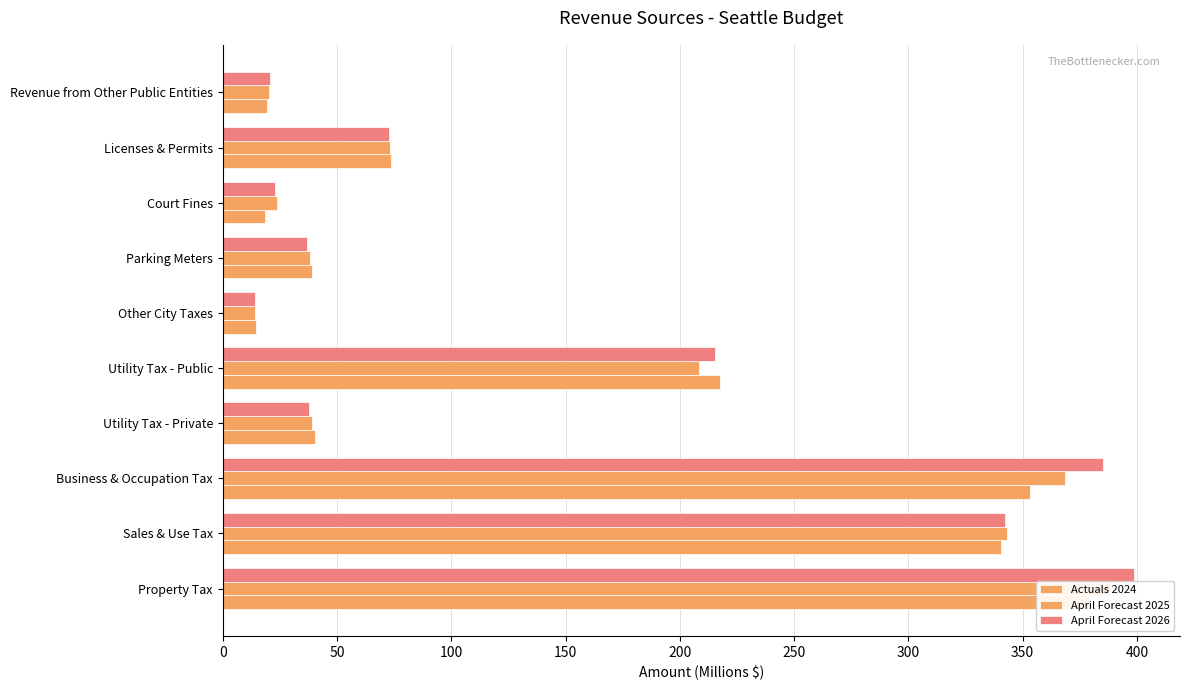

Rank the series at Revenue from Other Public Entities from lowest to highest value.

Actuals 2024, April Forecast 2025, April Forecast 2026